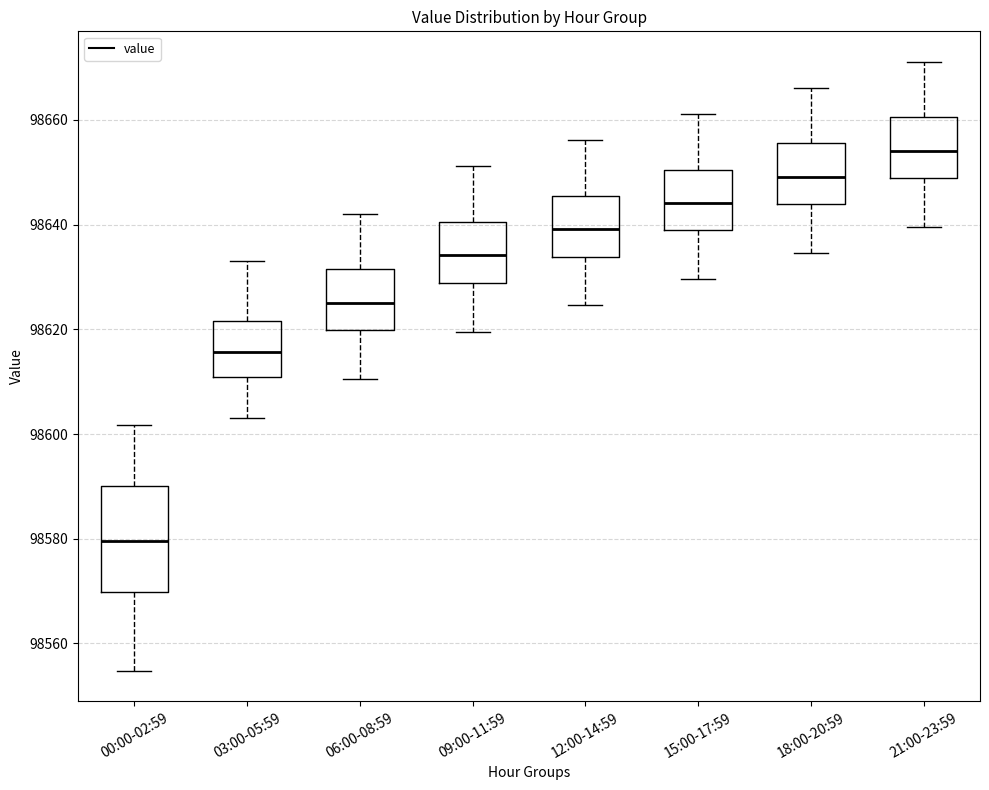

Reading left to right, transcribe this box plot: for each box, give where its median line is, the range the box spans, and where its two whiskers end, as read against the y-axis. The values are not printed on the chart, so give them approximately, as read against the axis.

00:00-02:59: median 98580, box 98570 to 98590, whiskers 98554 to 98602
03:00-05:59: median 98616, box 98610 to 98622, whiskers 98604 to 98634
06:00-08:59: median 98626, box 98620 to 98632, whiskers 98610 to 98642
09:00-11:59: median 98634, box 98628 to 98640, whiskers 98620 to 98652
12:00-14:59: median 98640, box 98634 to 98646, whiskers 98624 to 98656
15:00-17:59: median 98644, box 98638 to 98650, whiskers 98630 to 98662
18:00-20:59: median 98650, box 98644 to 98656, whiskers 98634 to 98666
21:00-23:59: median 98654, box 98648 to 98660, whiskers 98640 to 98672